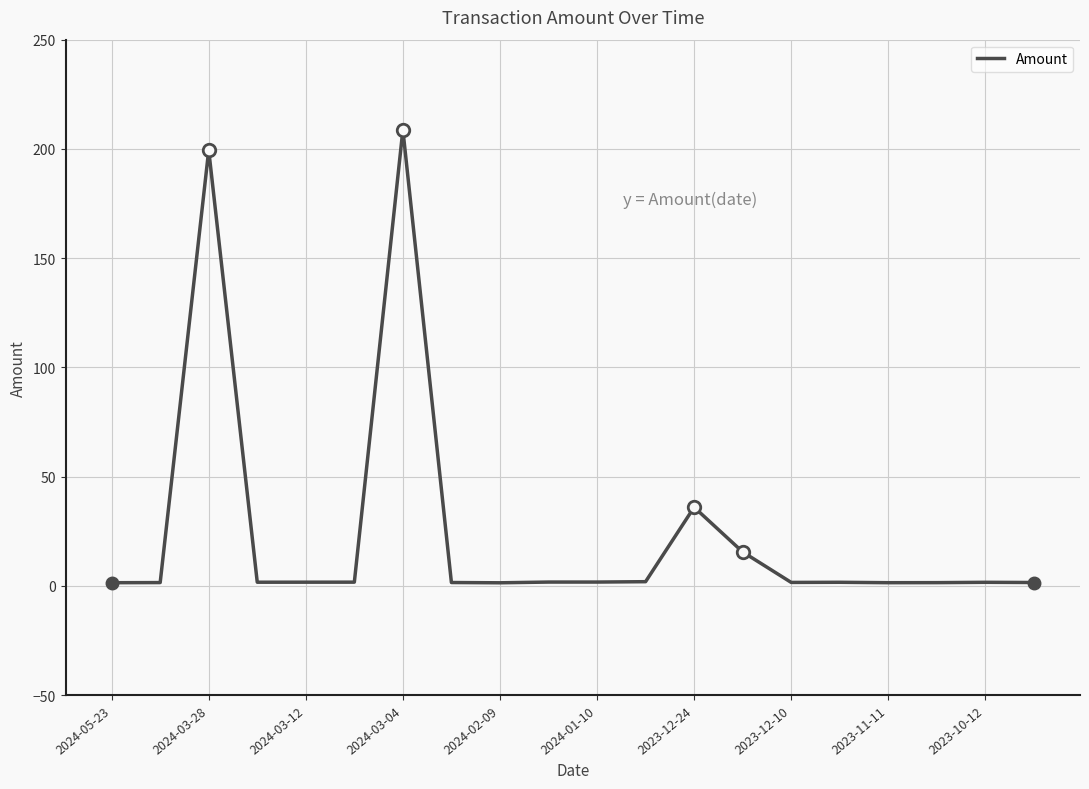

What is the difference between the maximum and minimum values?

207.3